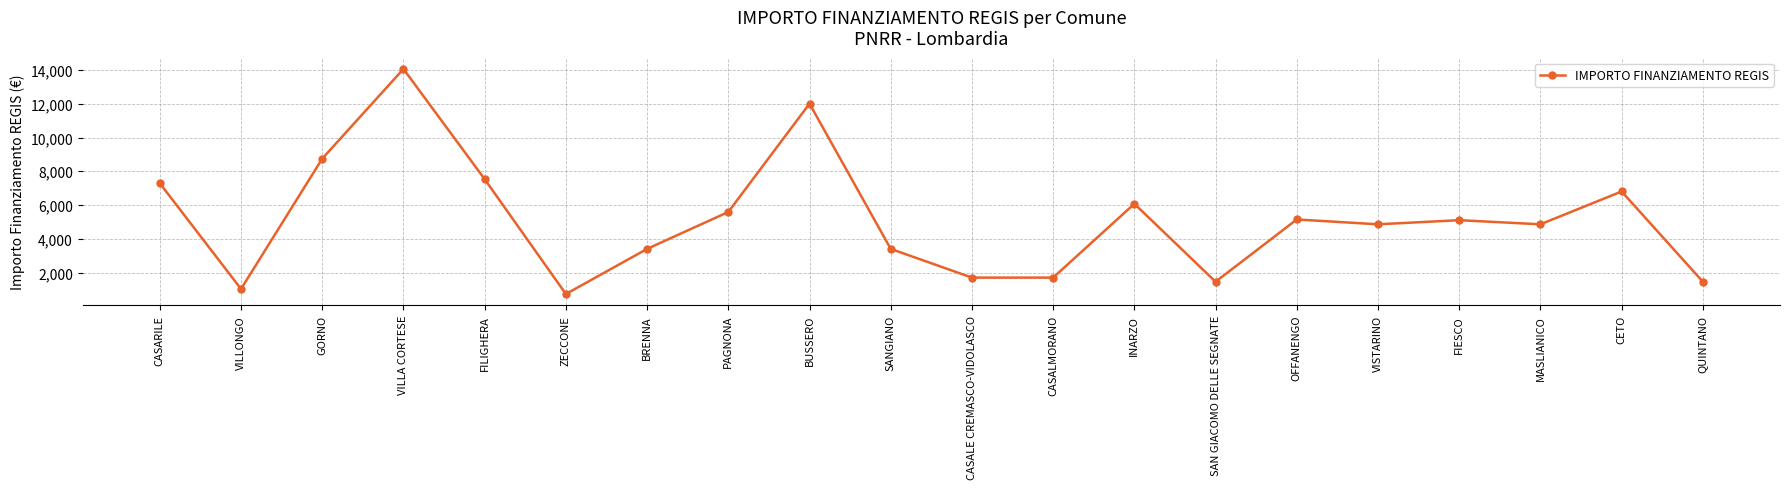

What is the difference between the values at BUSSERO and OFFANENGO?

6860